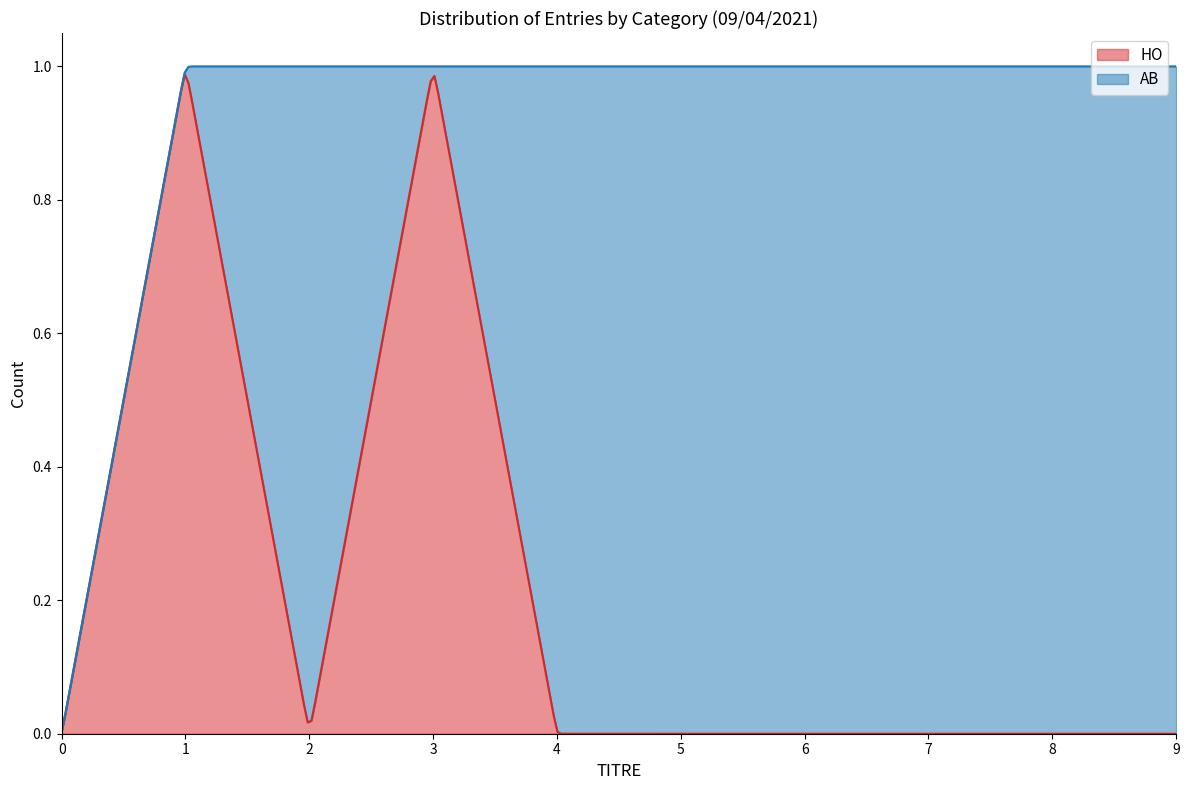

Rank the categories by HO value from lowest to highest.

0, 2, 4, 5, 6, 7, 8, 9, 1, 3